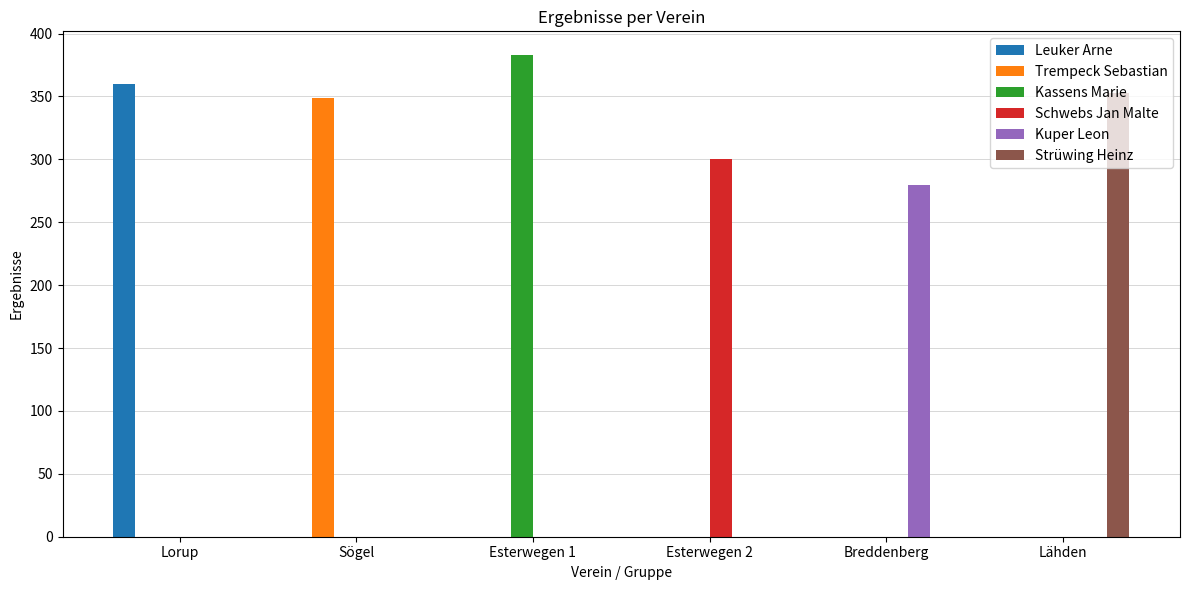

Between Lorup and Sögel, which series saw the biggest shift?

Leuker Arne